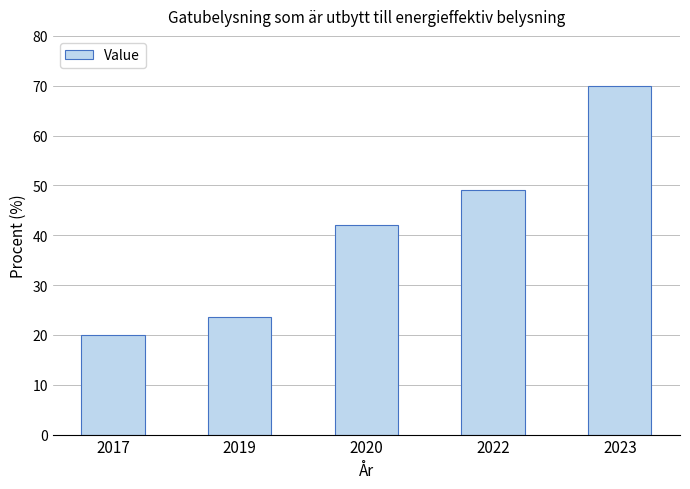

Which category has the lowest value across all series?

2017